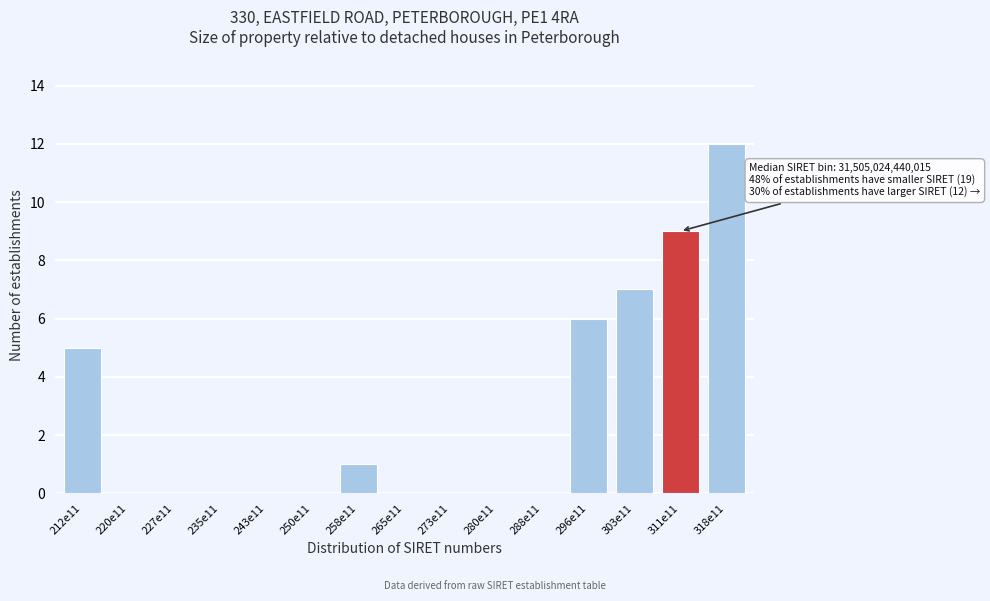

Reading left to right, extract all data points from this chart.

212e11=5	220e11=0	227e11=0	235e11=0	243e11=0	250e11=0	258e11=1	265e11=0	273e11=0	280e11=0	288e11=0	296e11=6	303e11=7	311e11=9	318e11=12